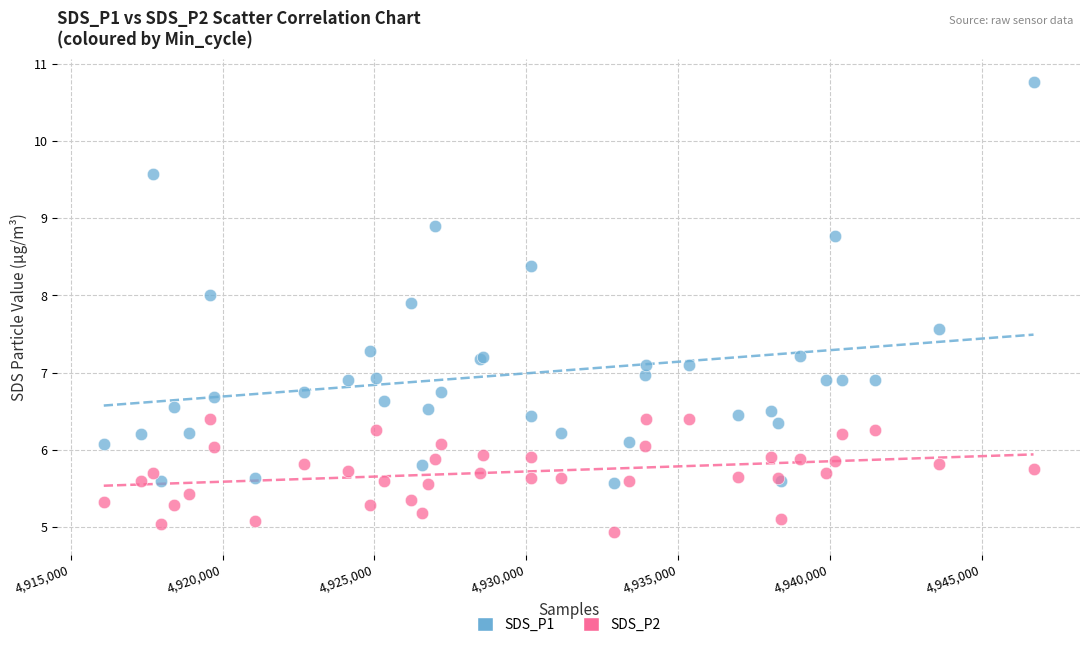

Which series contains the highest Y value?

SDS_P1